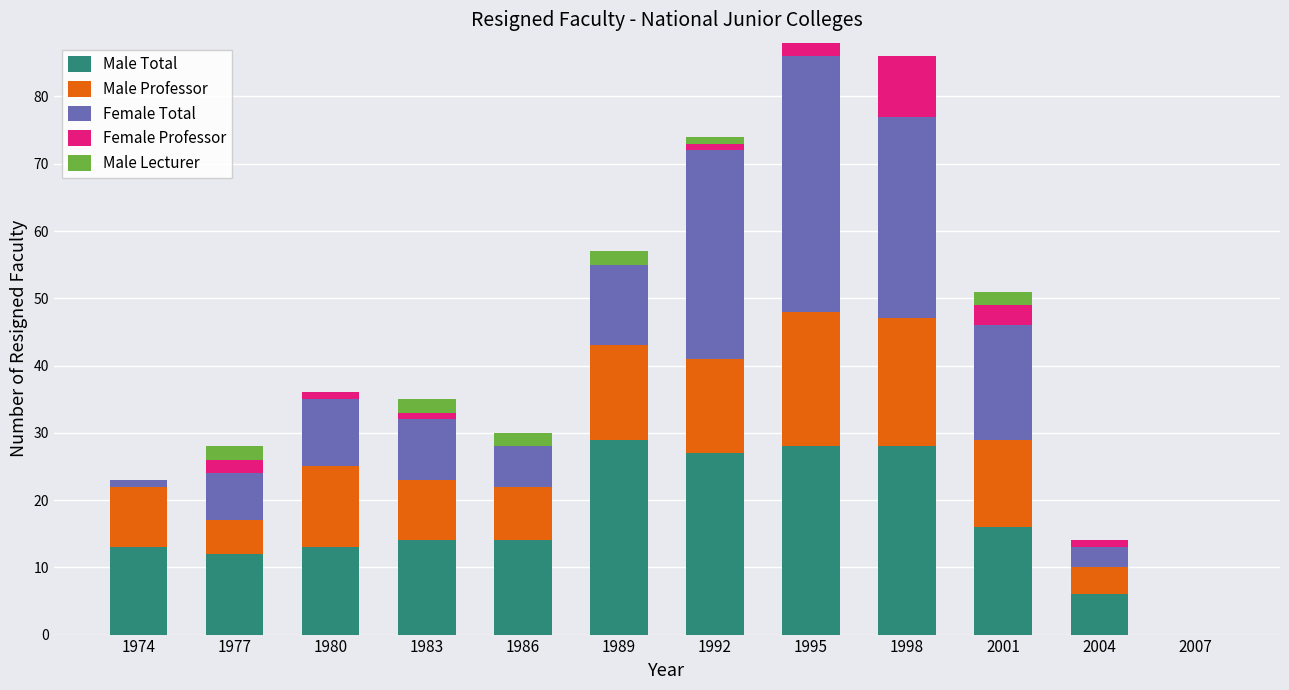

What is the maximum value for Male Total?

29